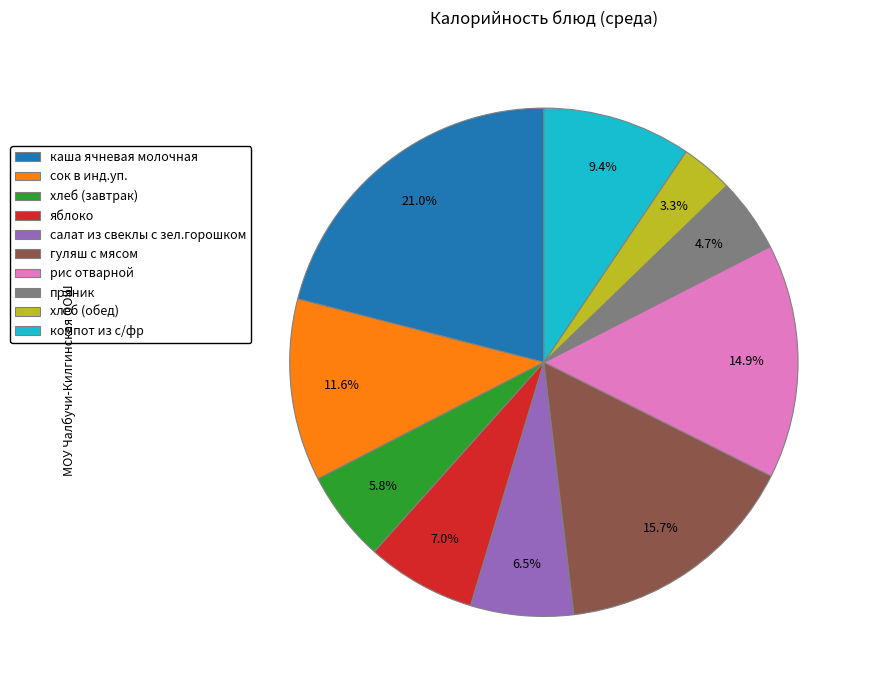

Which slice is the largest?

каша ячневая молочная